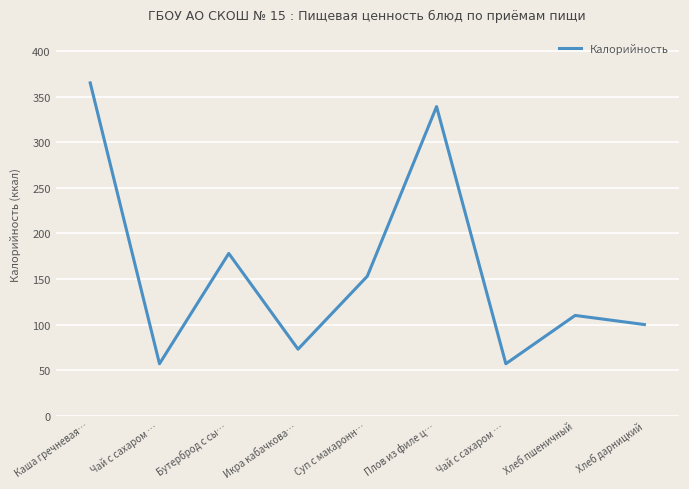

Does the chart have visible grid lines?

Yes